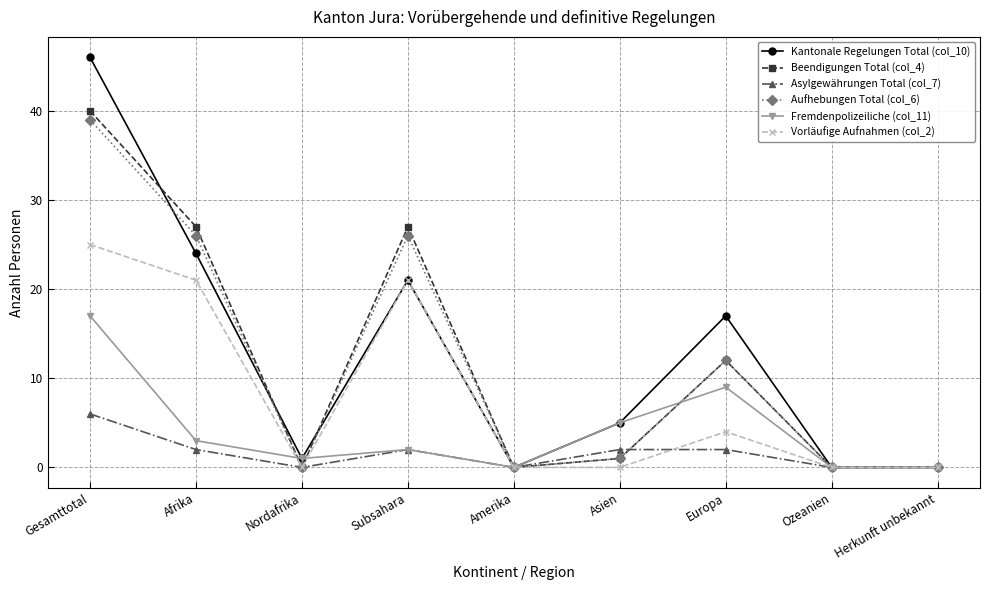

Reading right to left, transcribe all the data shown in this chart.

Kantonale Regelungen Total (col_10): Herkunft unbekannt=0	Ozeanien=0	Europa=17	Asien=5	Amerika=0	Subsahara=21	Nordafrika=1	Afrika=24	Gesamttotal=46
Beendigungen Total (col_4): Herkunft unbekannt=0	Ozeanien=0	Europa=12	Asien=1	Amerika=0	Subsahara=27	Nordafrika=0	Afrika=27	Gesamttotal=40
Asylgewährungen Total (col_7): Herkunft unbekannt=0	Ozeanien=0	Europa=2	Asien=2	Amerika=0	Subsahara=2	Nordafrika=0	Afrika=2	Gesamttotal=6
Aufhebungen Total (col_6): Herkunft unbekannt=0	Ozeanien=0	Europa=12	Asien=1	Amerika=0	Subsahara=26	Nordafrika=0	Afrika=26	Gesamttotal=39
Fremdenpolizeiliche (col_11): Herkunft unbekannt=0	Ozeanien=0	Europa=9	Asien=5	Amerika=0	Subsahara=2	Nordafrika=1	Afrika=3	Gesamttotal=17
Vorläufige Aufnahmen (col_2): Herkunft unbekannt=0	Ozeanien=0	Europa=4	Asien=0	Amerika=0	Subsahara=21	Nordafrika=0	Afrika=21	Gesamttotal=25